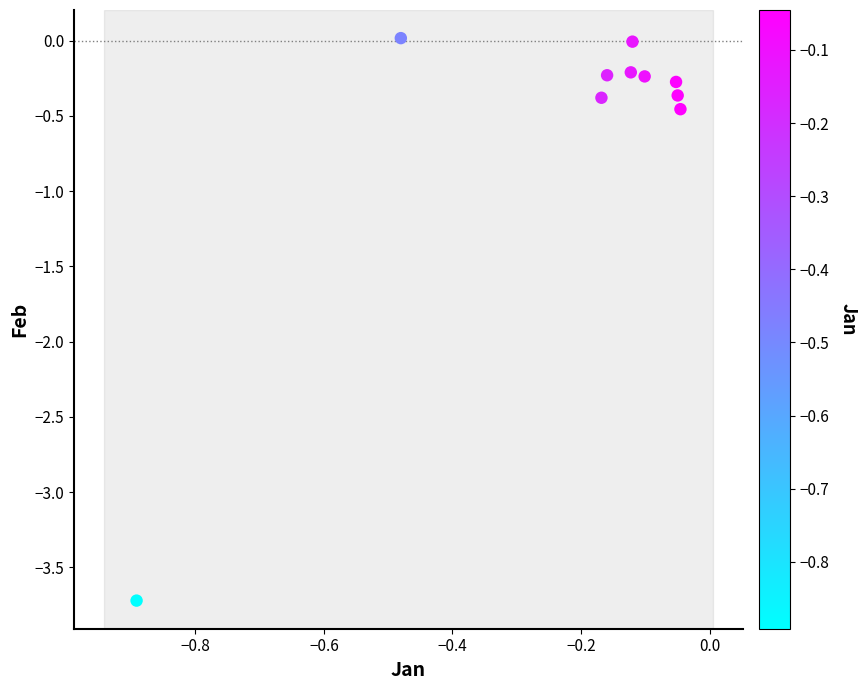

What is the average Y value?

-0.6